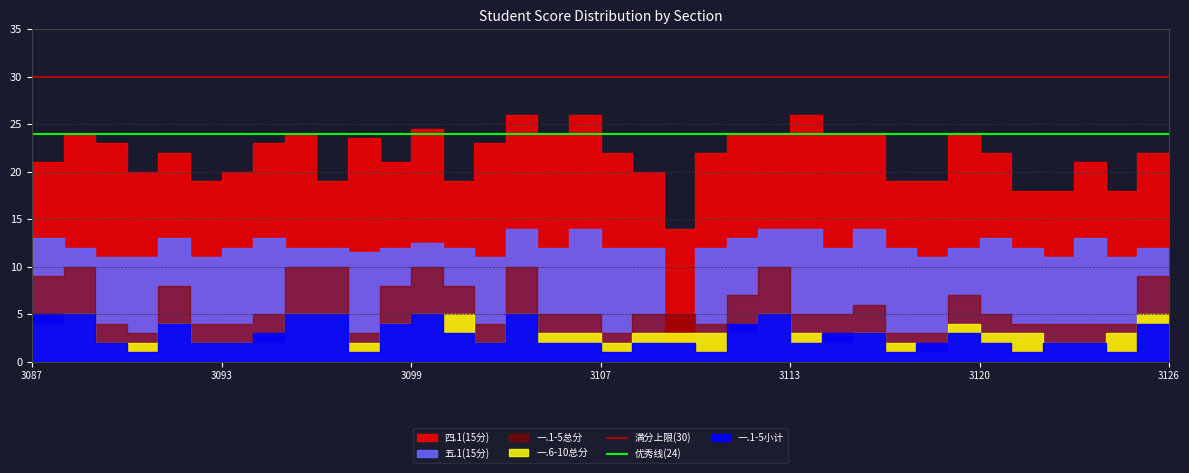

Is it true that 优秀线(24) equals 24 at 29?

True